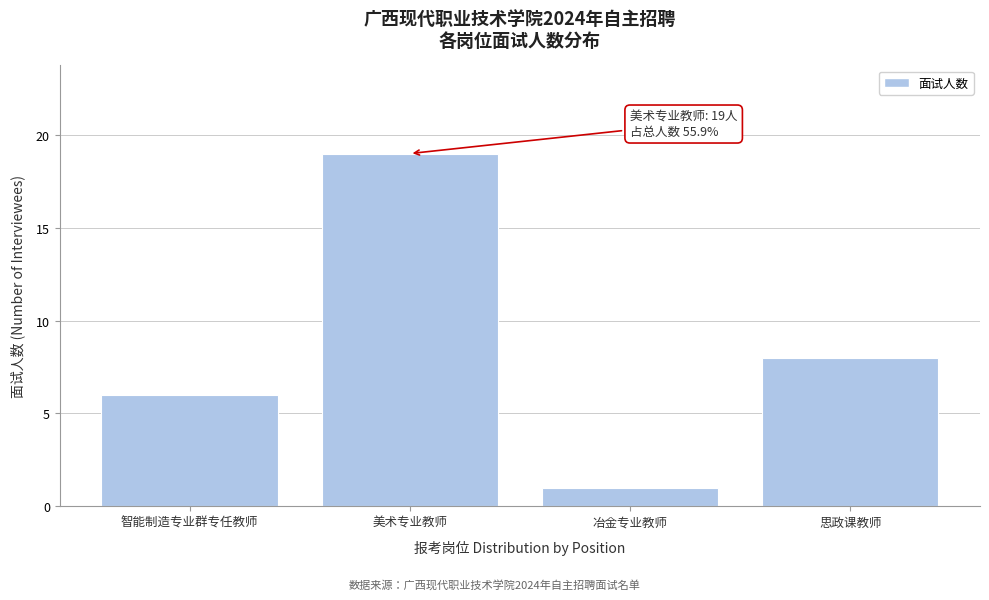

Reading left to right, list all the values displayed in this chart.

6	19	1	8